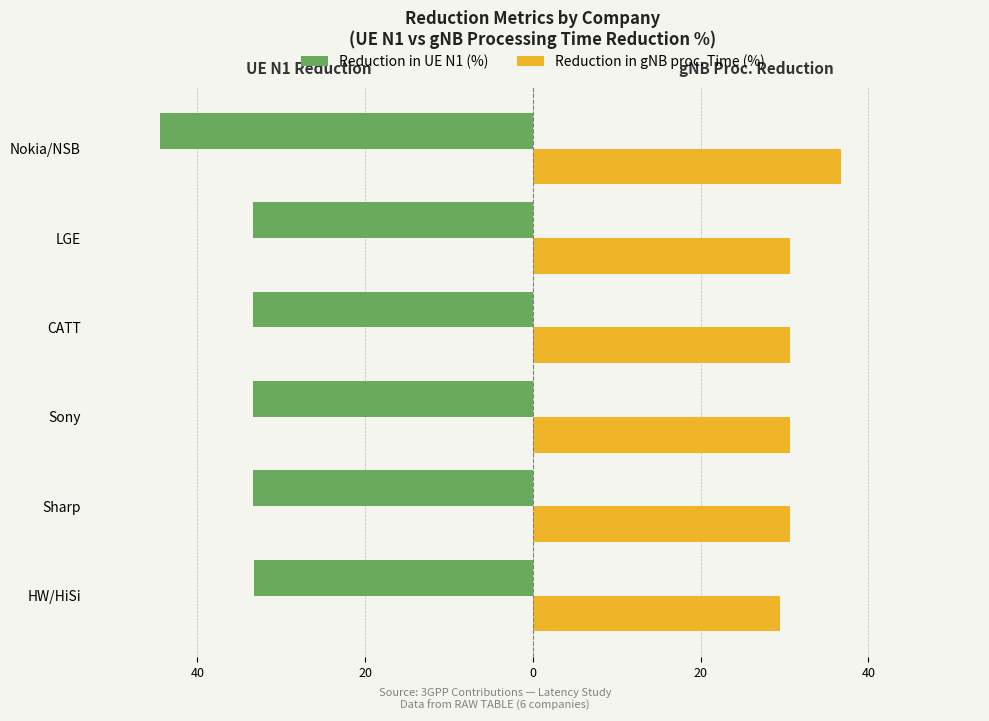

At how many categories does at least one series exceed 21?

6